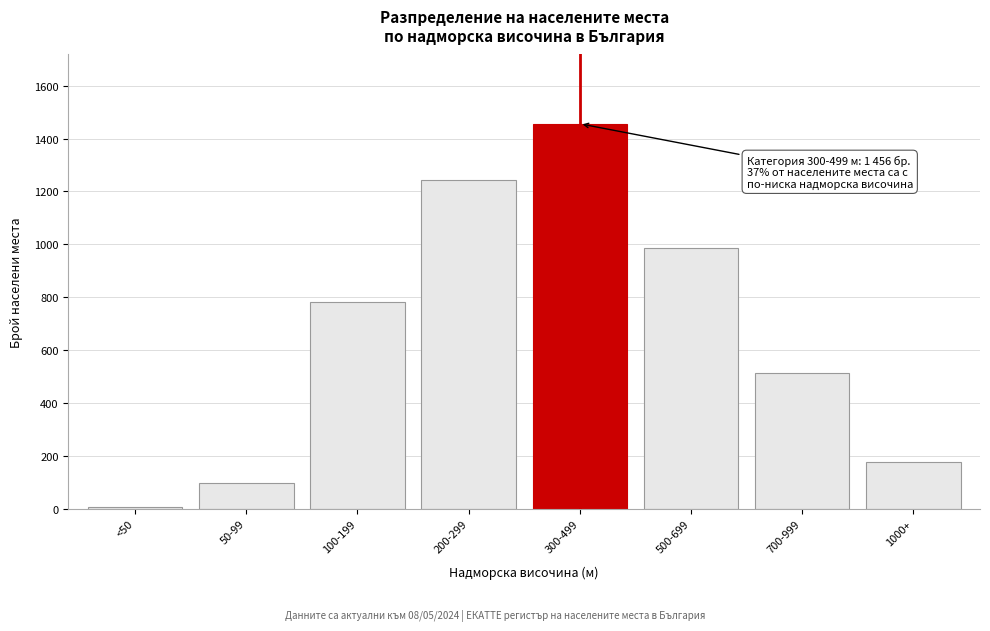

Reading left to right, list all the values displayed in this chart.

<50=5	50-99=98	100-199=782	200-299=1243	300-499=1456	500-699=987	700-999=512	1000+=176